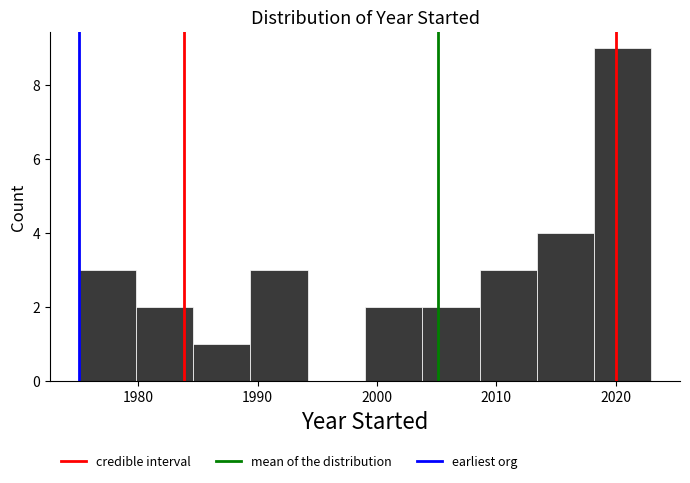

Which range on the x-axis has the tallest bar?

2018.2 to 2023.0